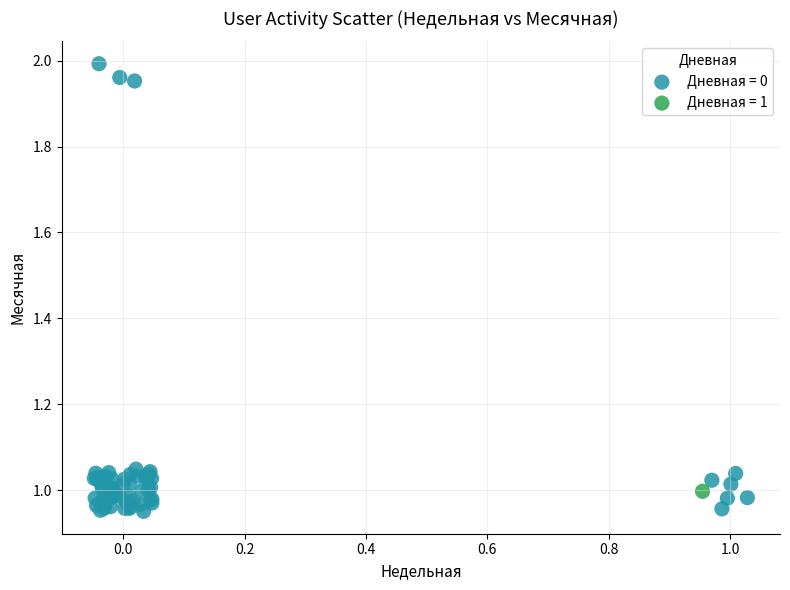

Which series contains the highest Y value?

Дневная = 0